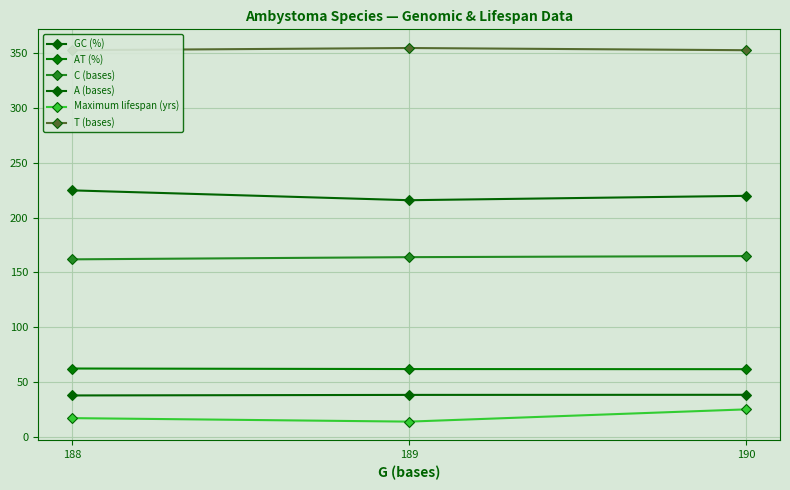

What is the spread (max minus min) of values at 190?

328.0